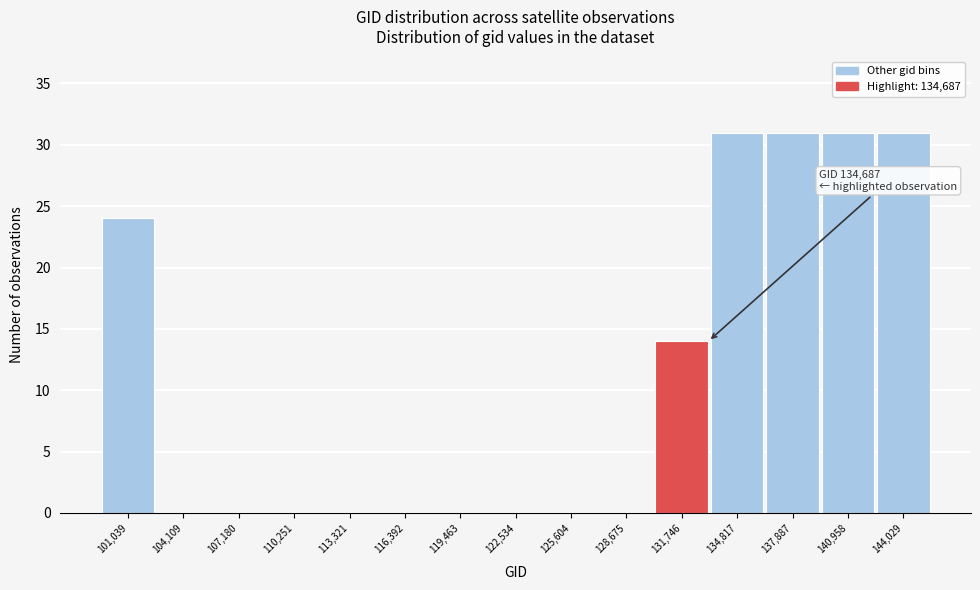

Reading left to right, extract all data points from this chart.

101,039=24	104,109=0	107,180=0	110,251=0	113,321=0	116,392=0	119,463=0	122,534=0	125,604=0	128,675=0	131,746=14	134,817=31	137,887=31	140,958=31	144,029=31